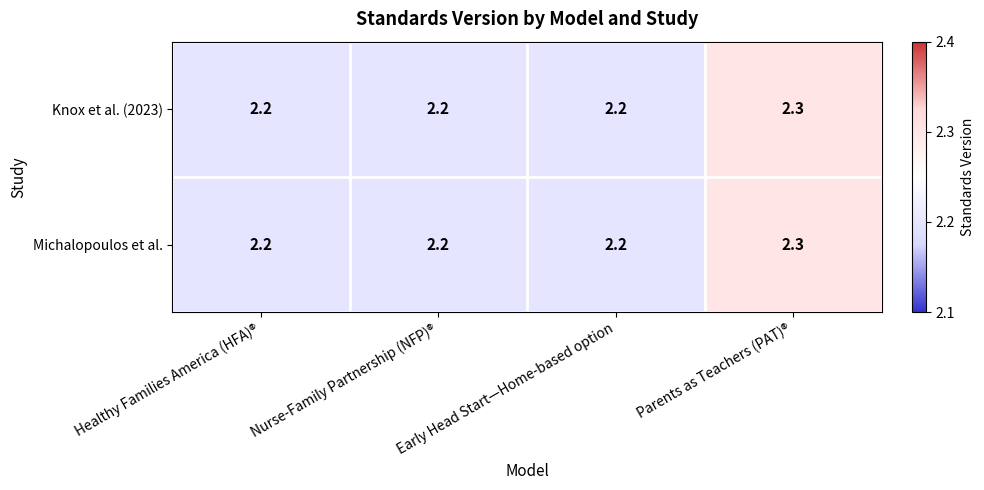

At which category is the sum across all series the highest?

Parents as Teachers (PAT)®